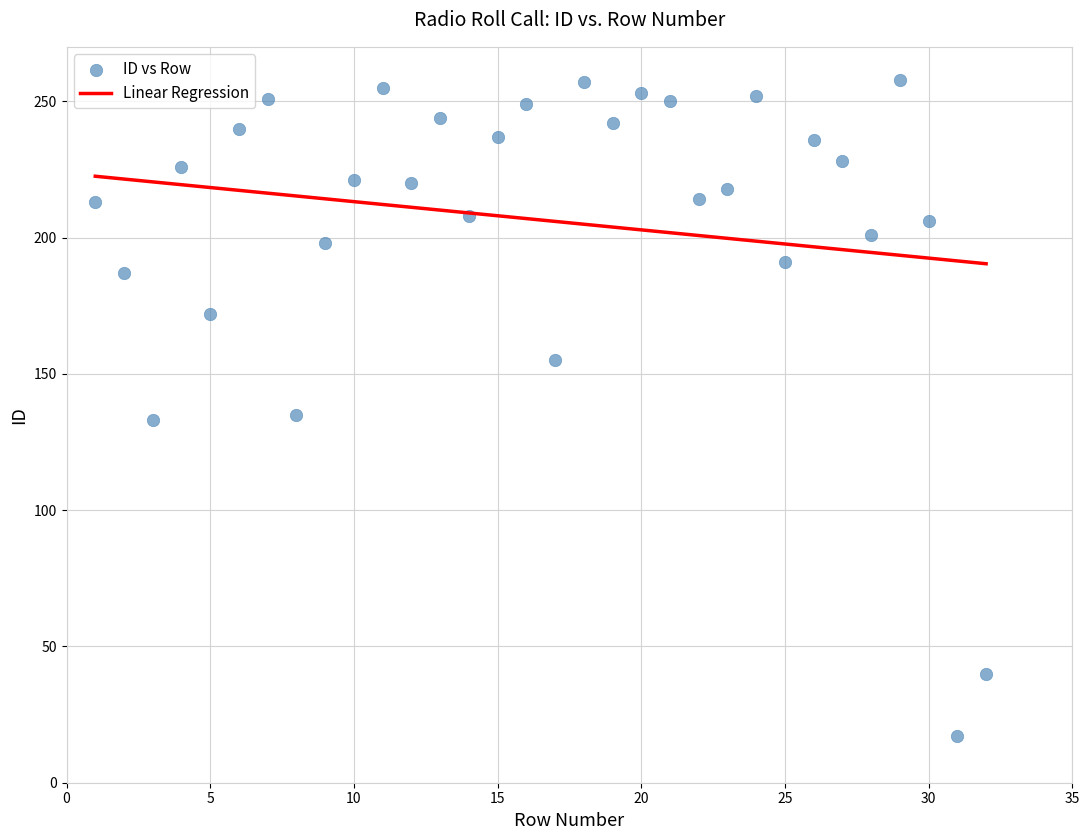

What is the range of Y values (max minus min)?

241